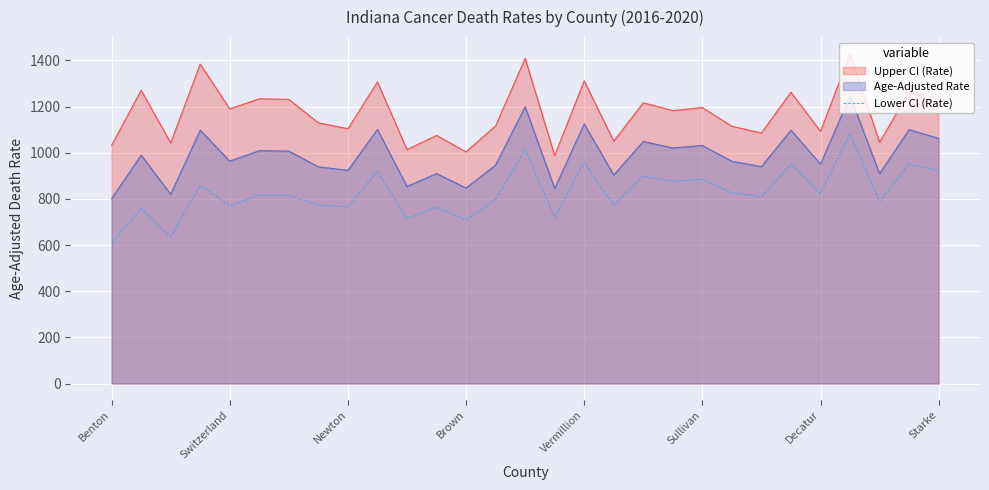

The value of Upper CI (Rate) at Decatur is 1602.1. True or false?

False